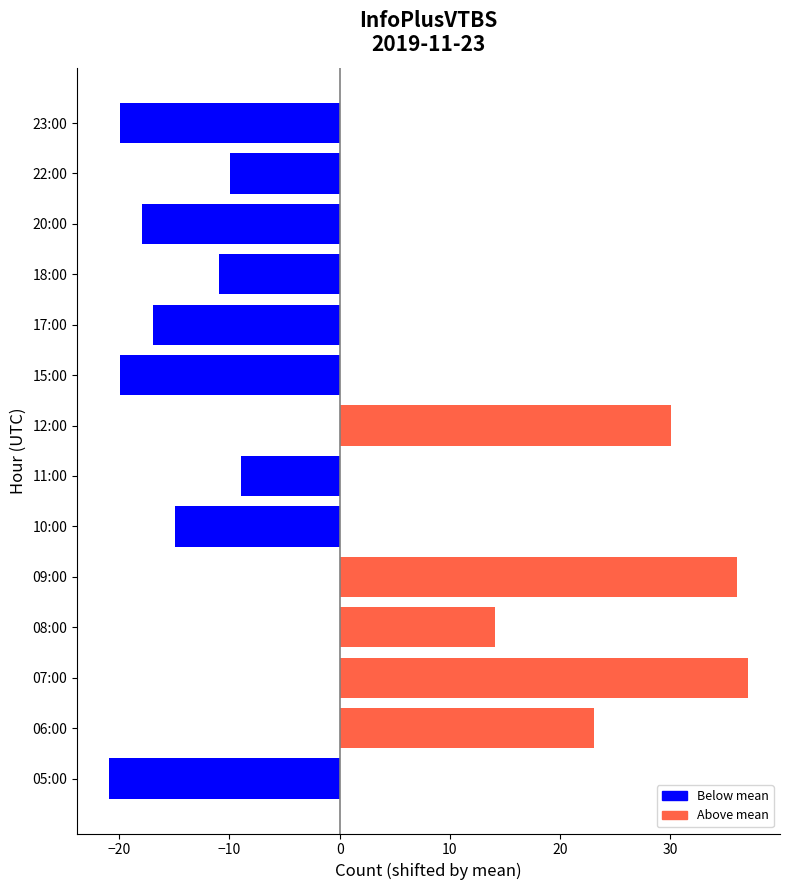

At which category does the chart reach its peak across all series?

07:00